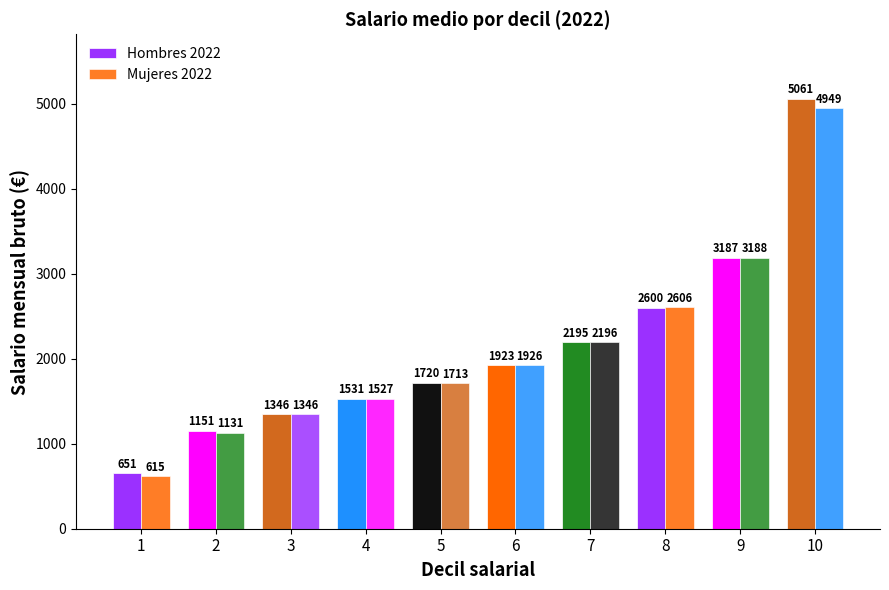

Is the value of Mujeres 2022 at 7 greater than the value of Hombres 2022 at 6?

Yes